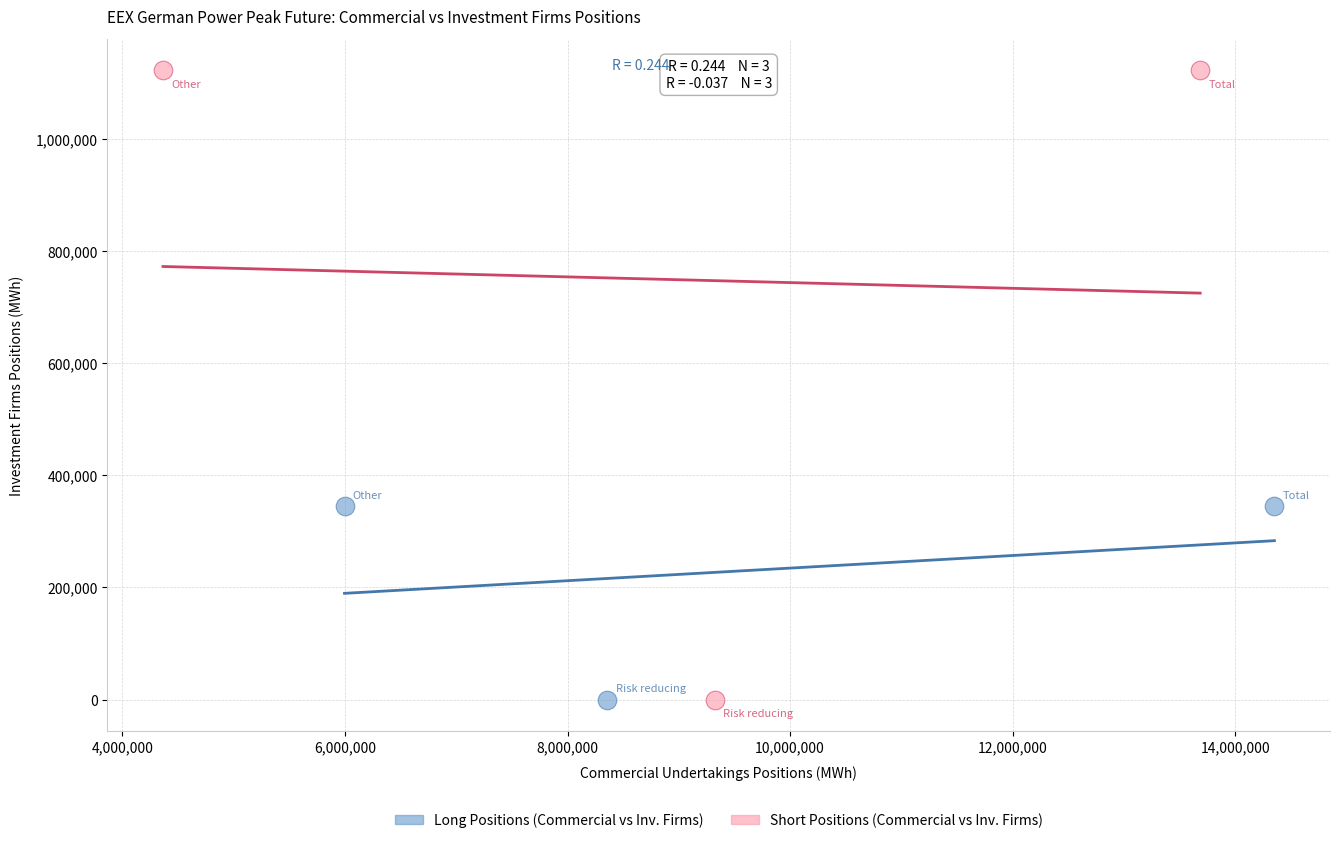

Which series has the largest Y range (max minus min)?

Short Positions (Commercial vs Inv. Firms)